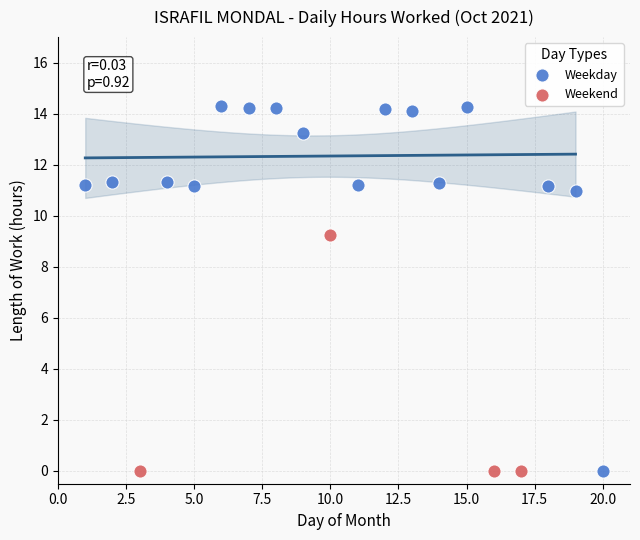

Which series has the widest spread of Y values?

Weekday